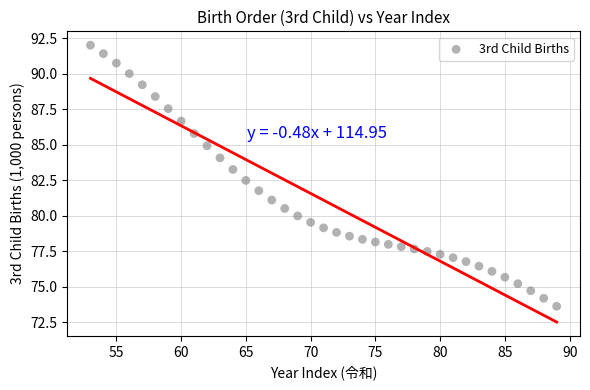

What Y value in the scatter plot is closest to 82?

81.8